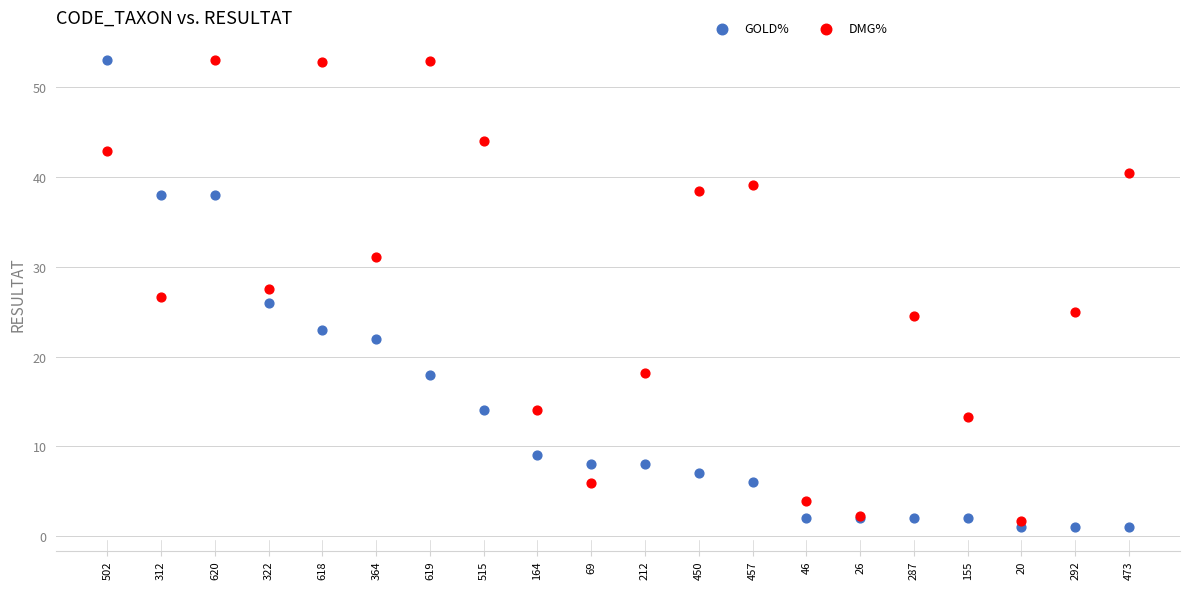

Which series contains the highest Y value?

GOLD%